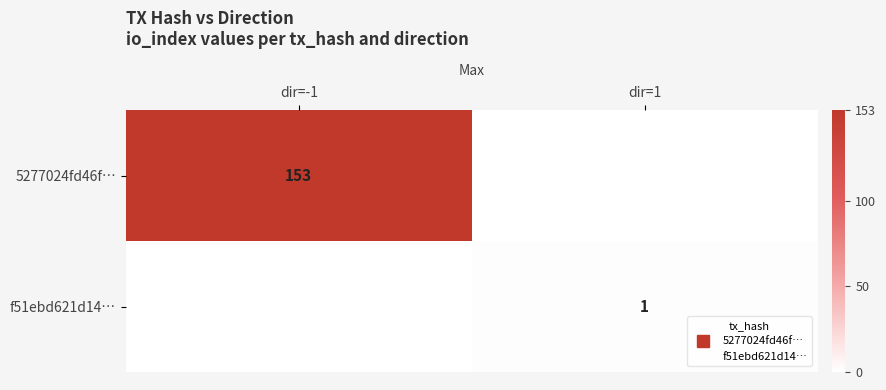

Rank the series by their maximum value, from lowest to highest.

f51ebd621d14…, 5277024fd46f…